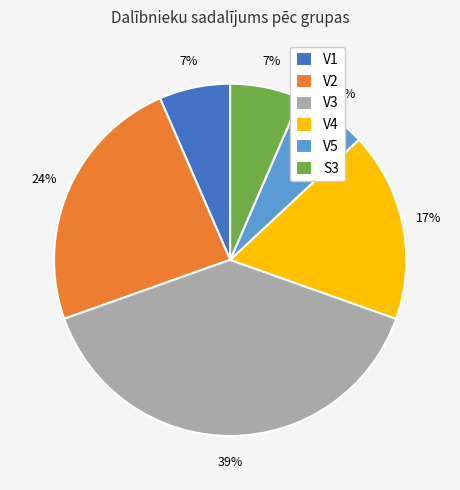

Is V2 the majority of the pie?

No